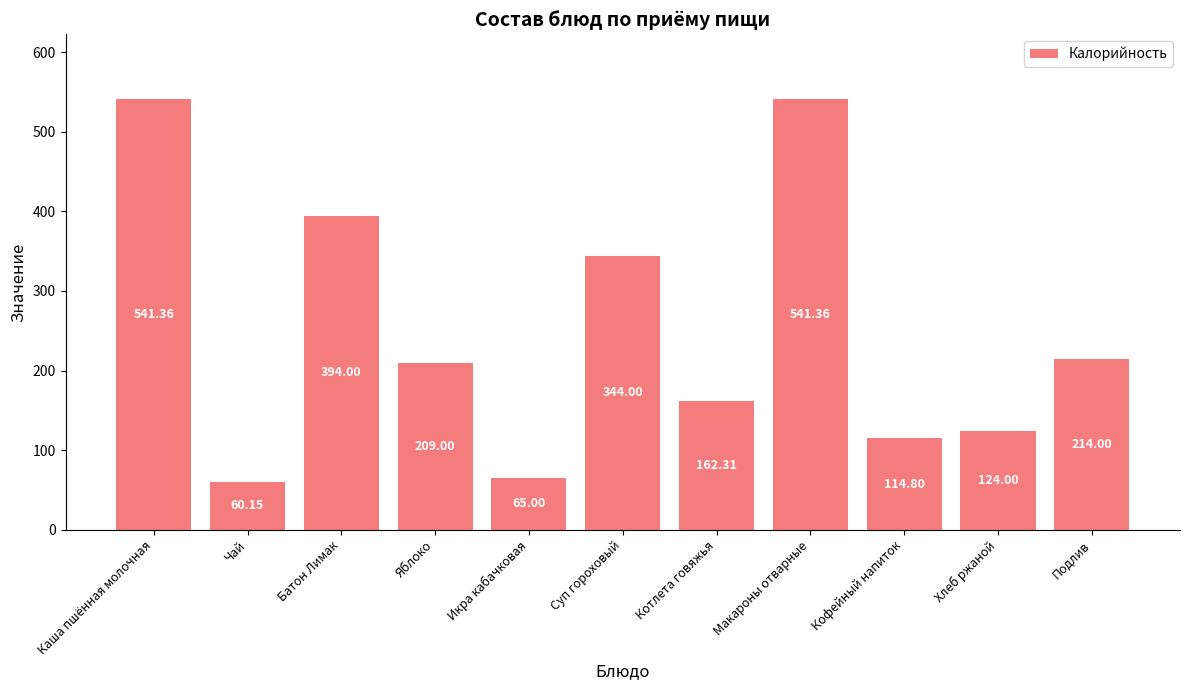

What position from the left is Каша пшённая молочная?

1